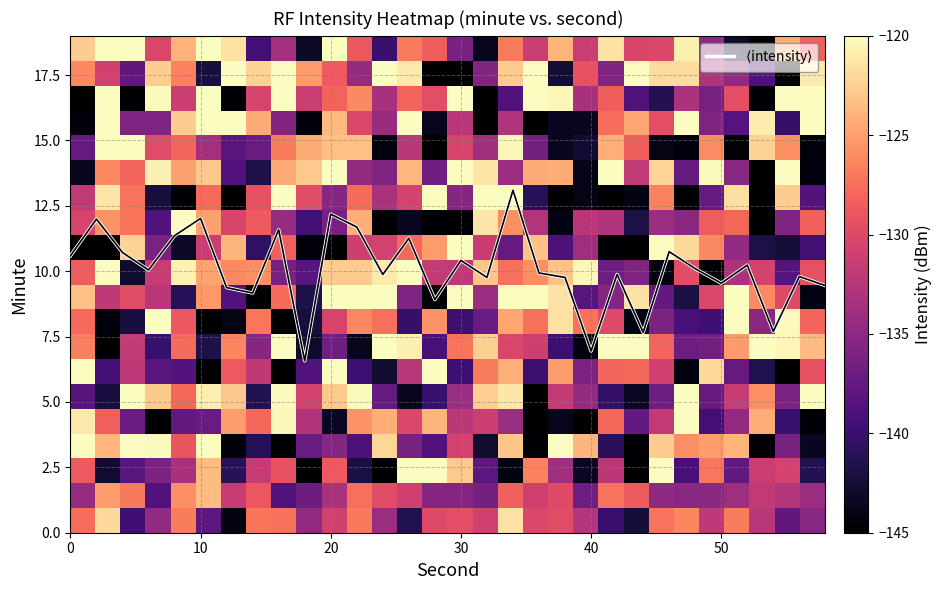

What is the greatest value displayed?

13.1